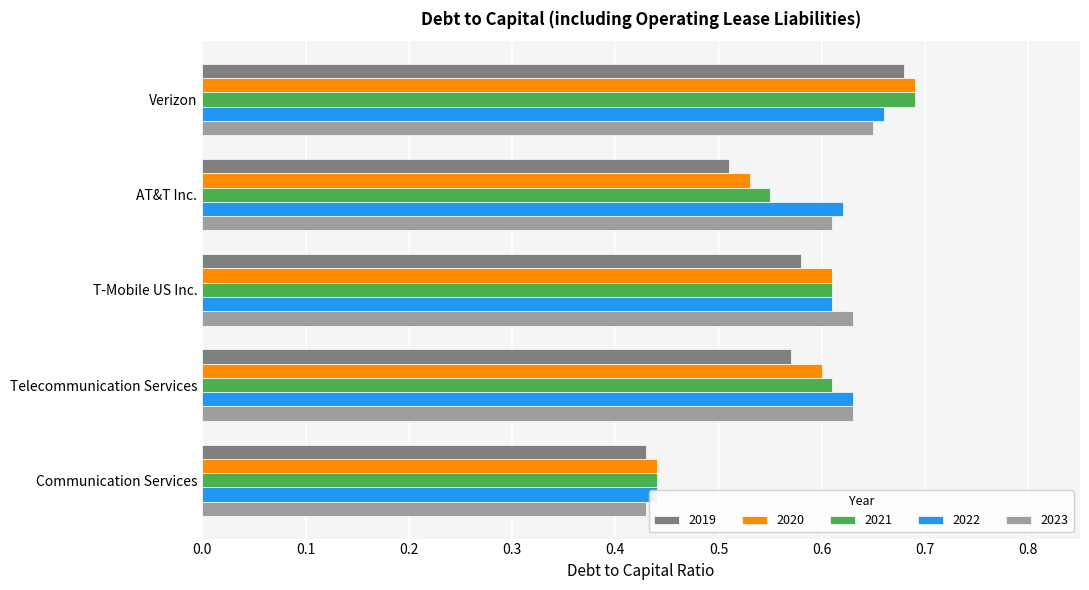

What is the sum of all 2020 values?

2.9